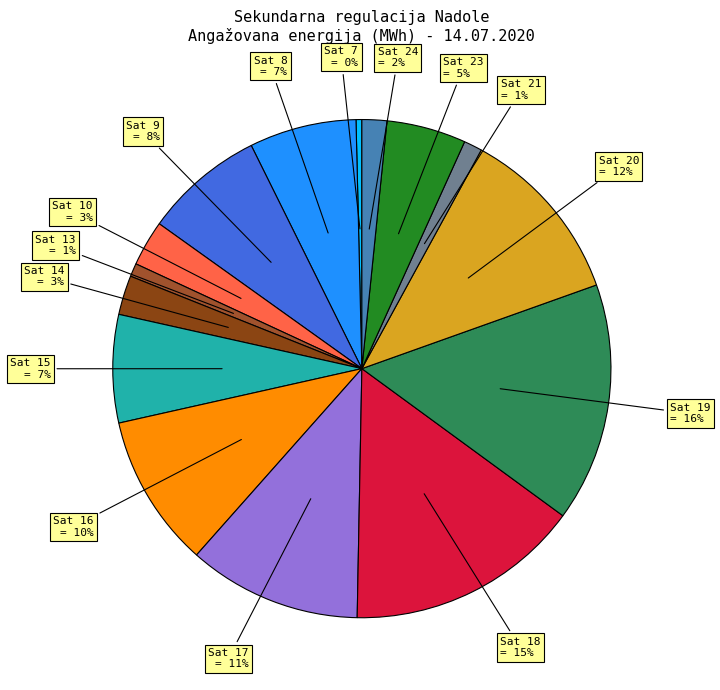

To the nearest percent, what is the combined percentage of Sat 17 and Sat 16?

21%